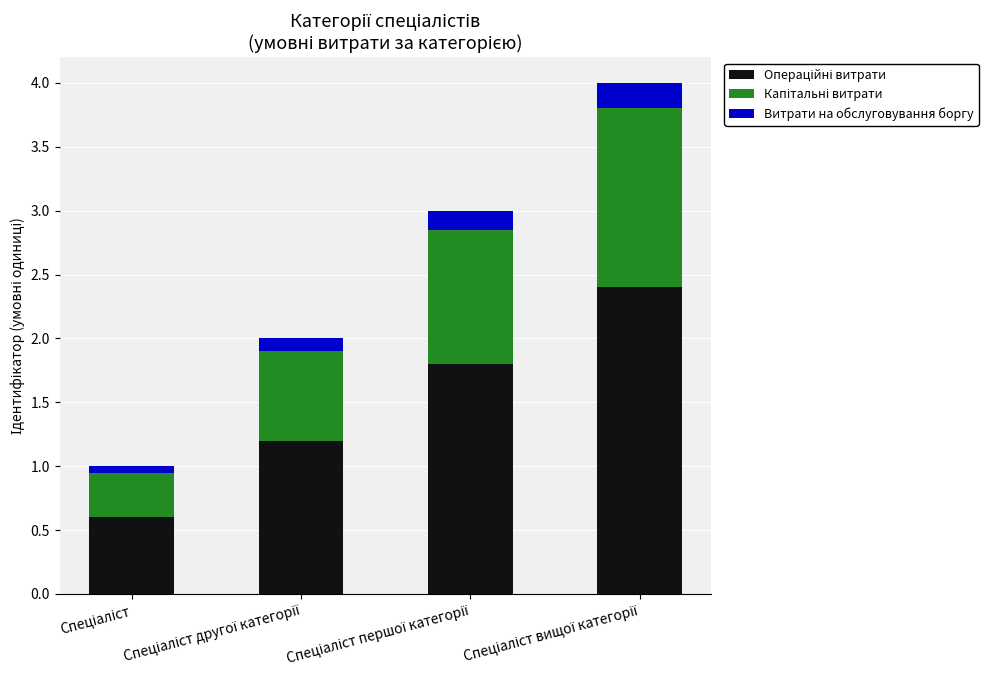

True or false: Витрати на обслуговування боргу has a value of 0.3 at Спеціаліст вищої категорії.

False